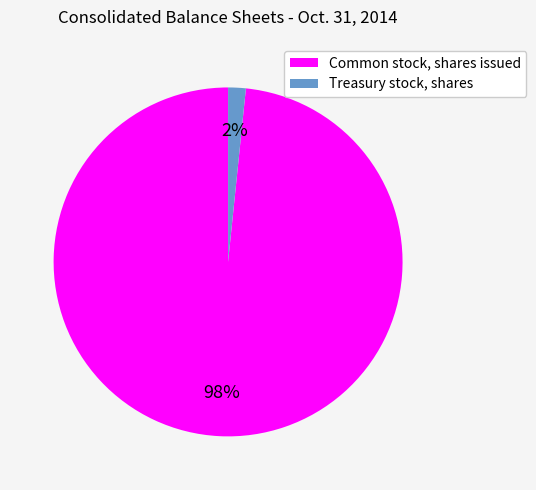

The Treasury stock, shares slice represents 2% of the pie. True or false?

True